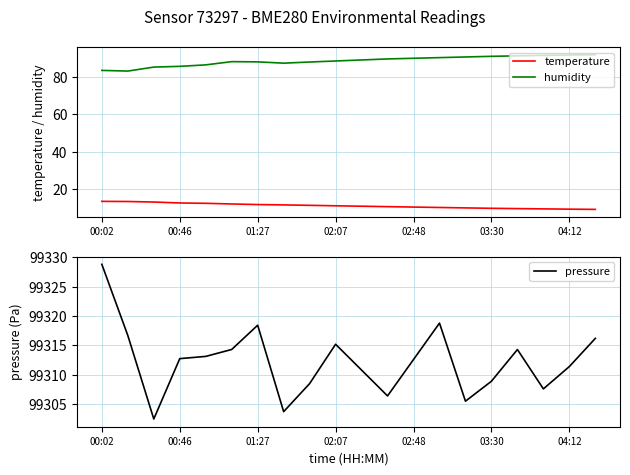

True or false: temperature has a value of 4.4 at 19.

False